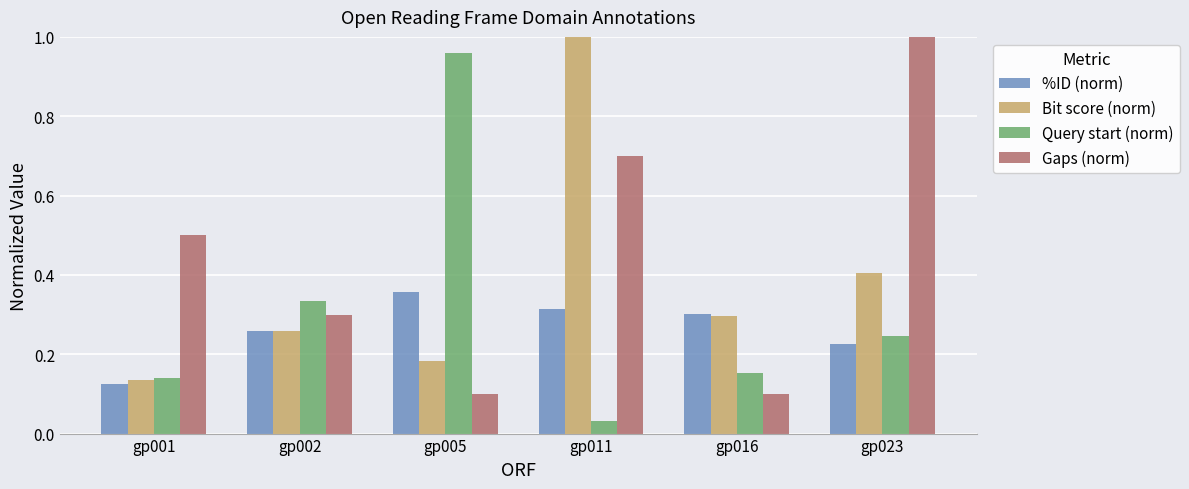

Rank the series by their average value, from highest to lowest.

Gaps (norm), Bit score (norm), Query start (norm), %ID (norm)